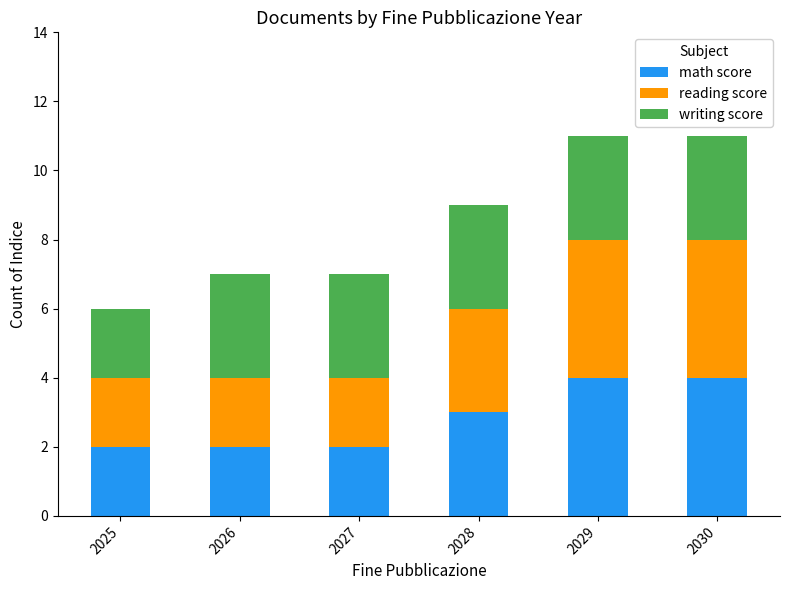

What is the total value across all series at 2029?

11